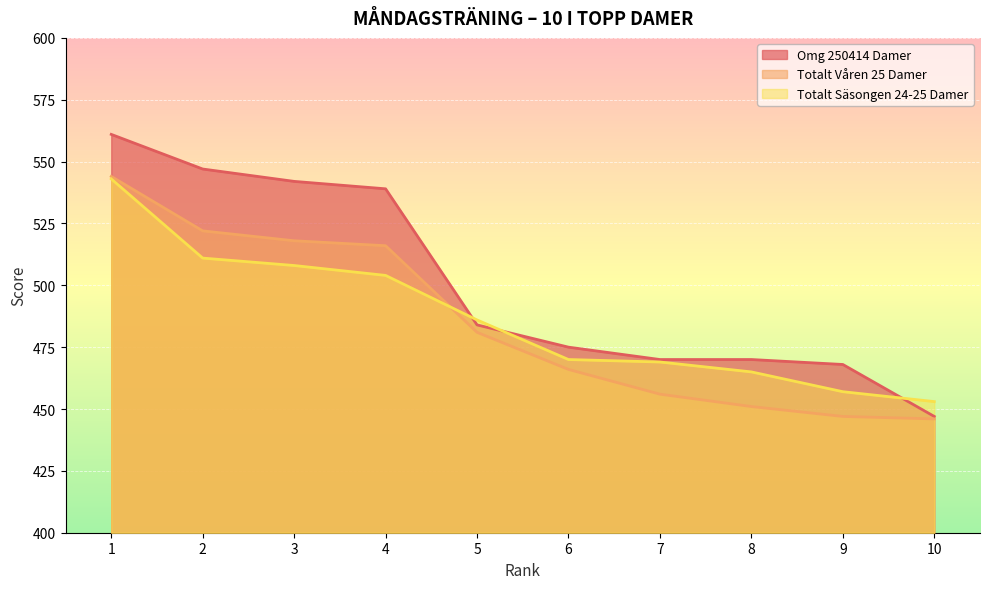

What is the value of the Totalt Våren 25 Damer point at the 4th from the left?

516